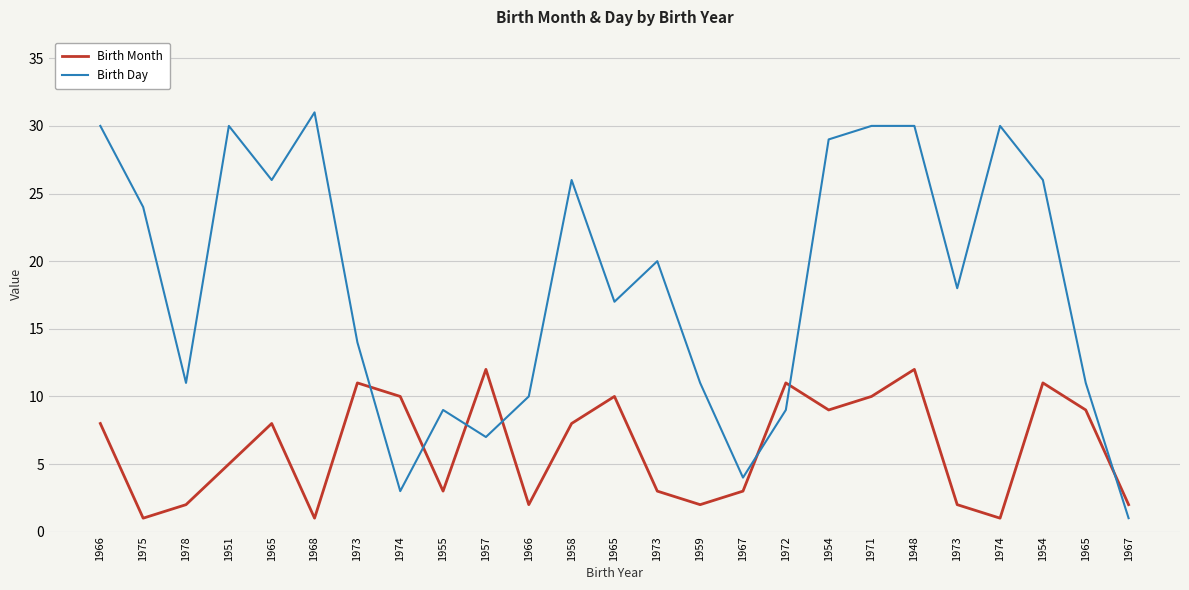

Reading left to right, list all the values displayed in this chart.

Birth Month: 8	1	2	5	8	1	11	10	3	12	2	8	10	3	2	3	11	9	10	12	2	1	11	9	2
Birth Day: 30	24	11	30	26	31	14	3	9	7	10	26	17	20	11	4	9	29	30	30	18	30	26	11	1